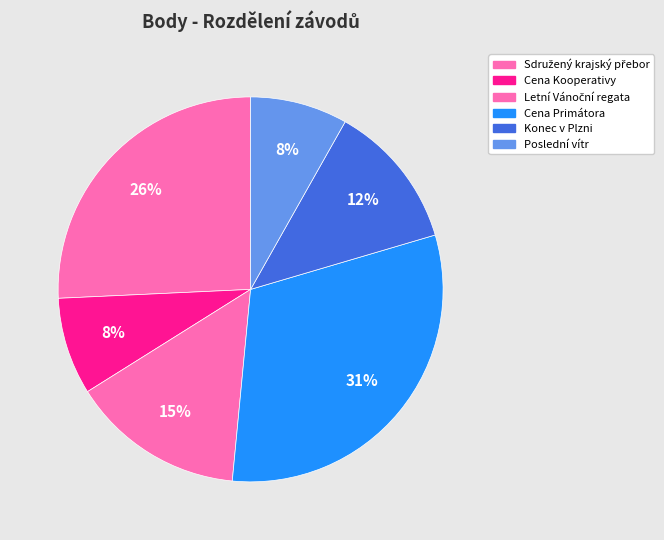

To the nearest percent, what percentage of the pie is Poslední vítr?

8%